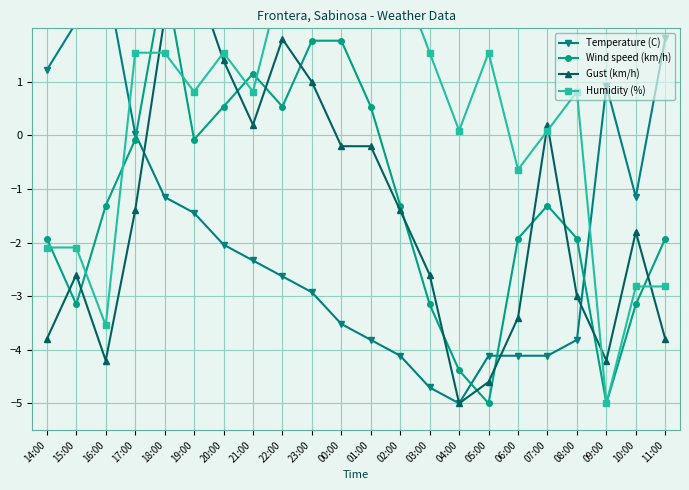

True or false: Humidity (%) has more than 0 interior local peaks.

True